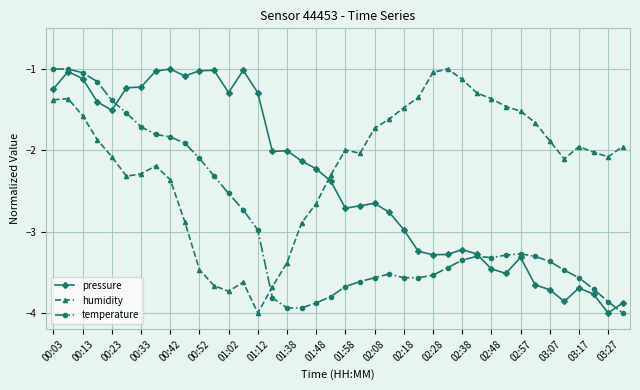

How many data points in temperature are less than -3?

25